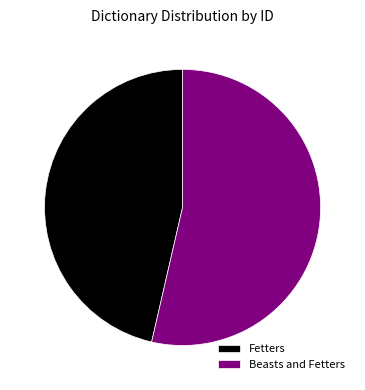

Count the number of slices in the pie.

2